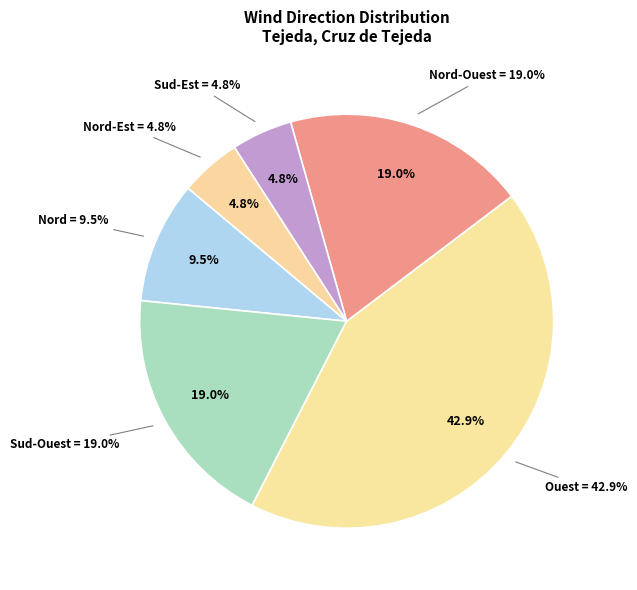

To the nearest percent, what percentage of the pie is Ouest?

43%